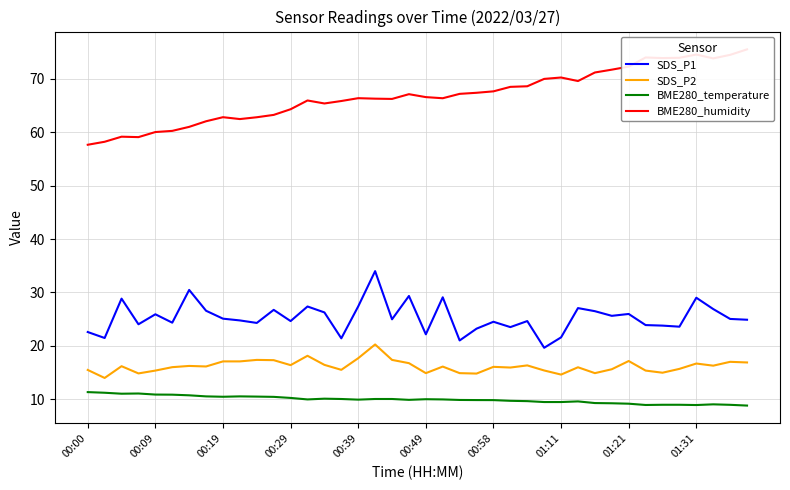

What is the sum of all SDS_P1 values?

1012.5